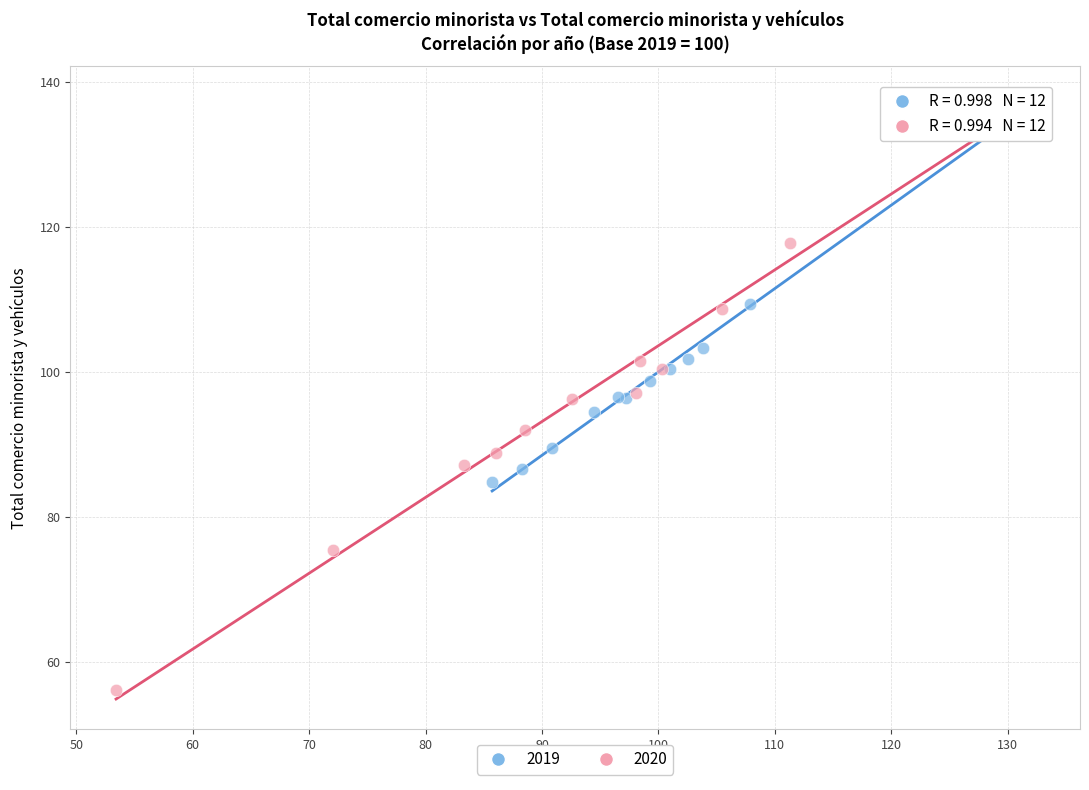

Which series contains the lowest Y value?

2020